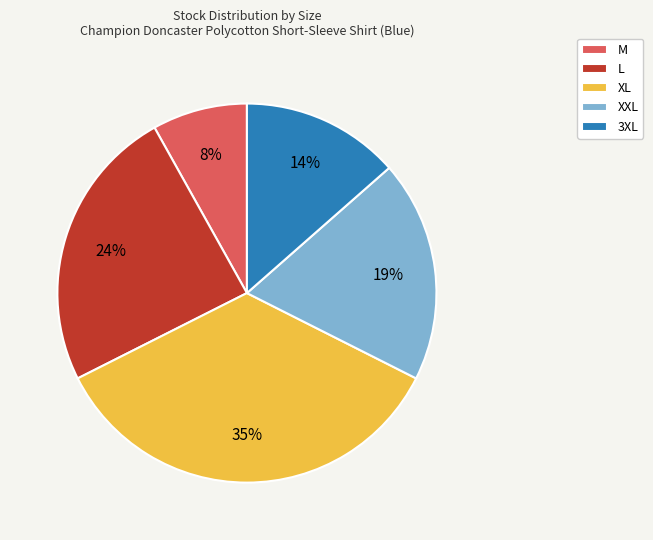

Is the sum of 3XL and L greater than half?

No